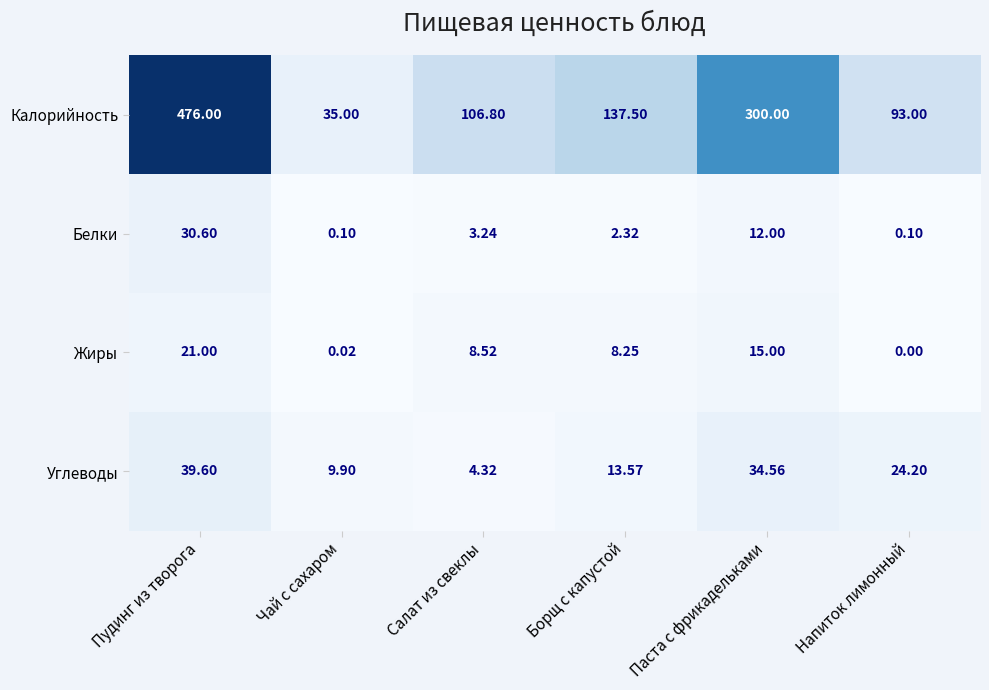

At which label does Жиры reach its minimum?

Напиток лимонный